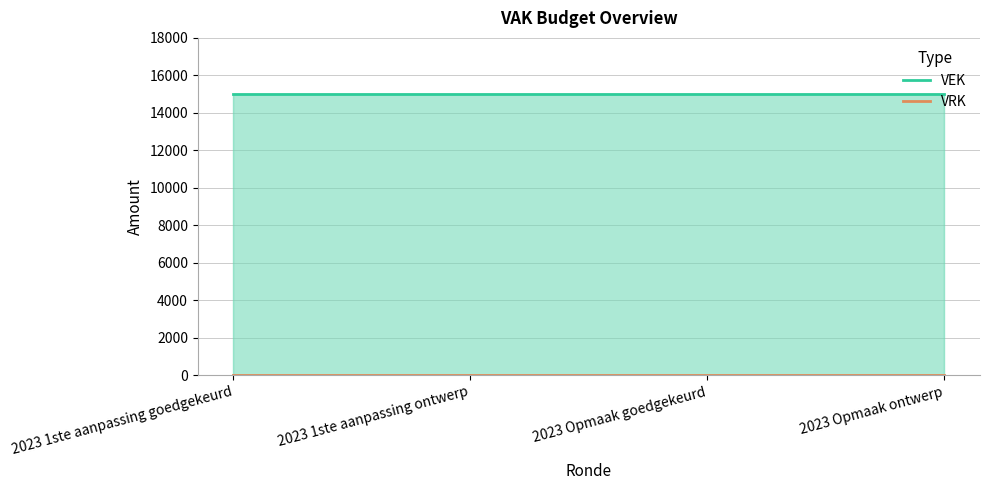

What are all the series names shown in the legend?

VEK, VRK